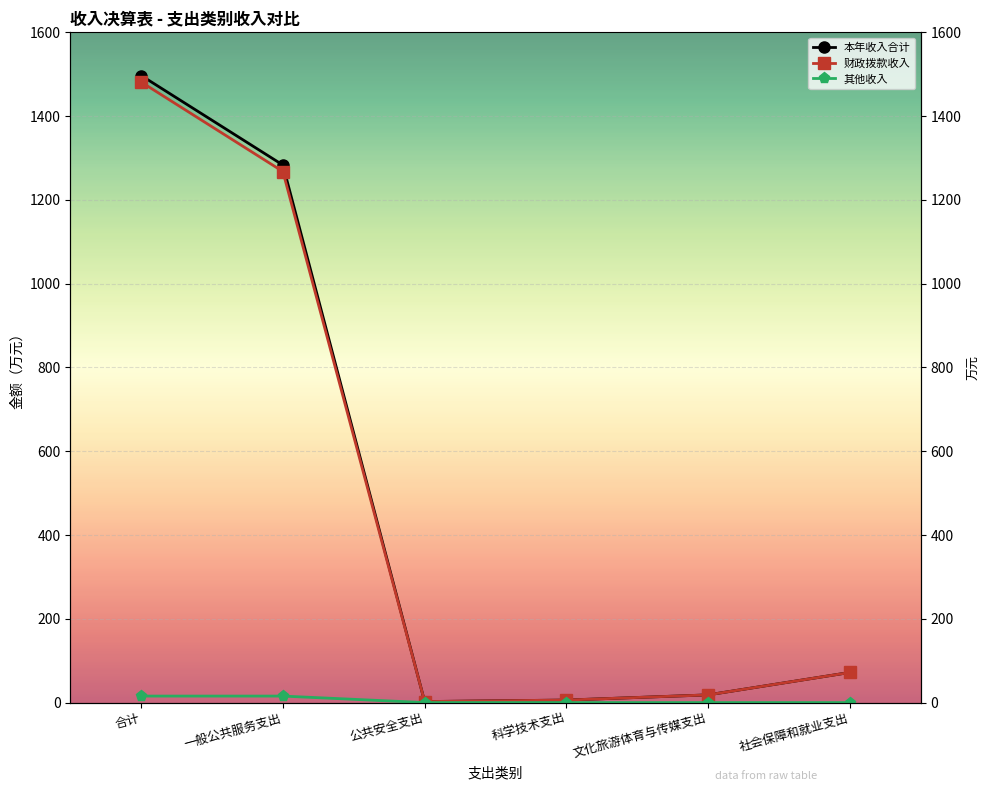

What position from the left is 一般公共服务支出?

2